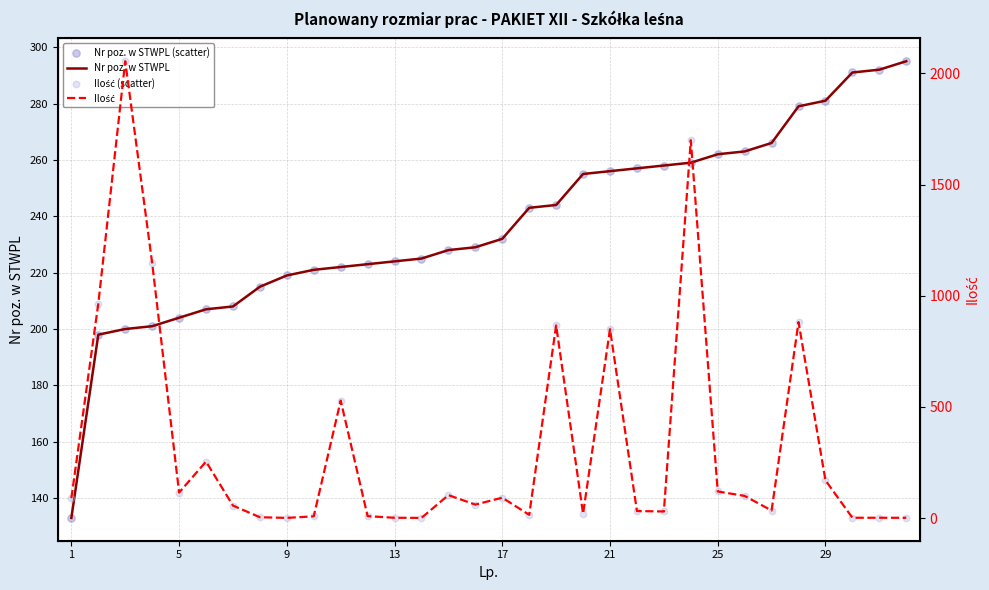

What are all the series names shown in the legend?

Nr poz. w STWPL, Nr poz. w STWPL (scatter), Ilość, Ilość (scatter)